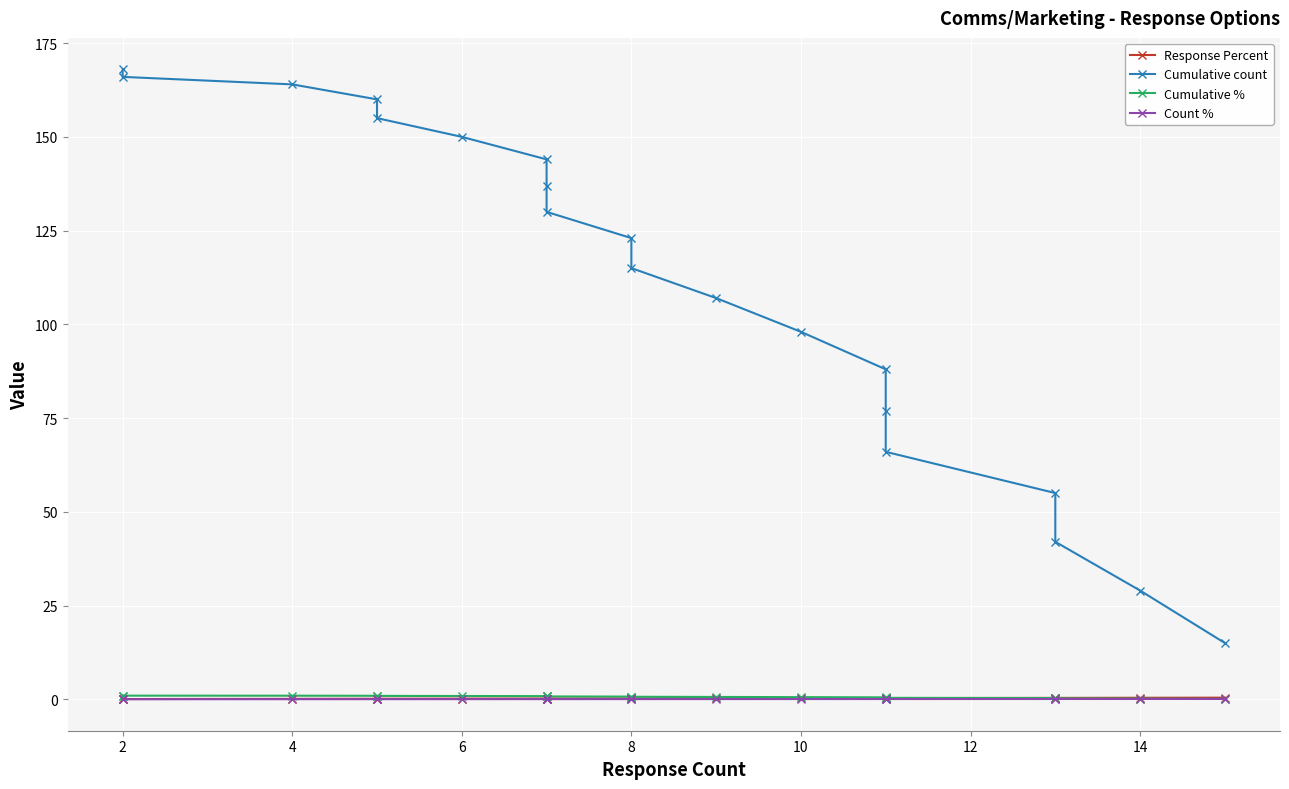

Rank the series at 12 from lowest to highest value.

Count %, Response Percent, Cumulative %, Cumulative count